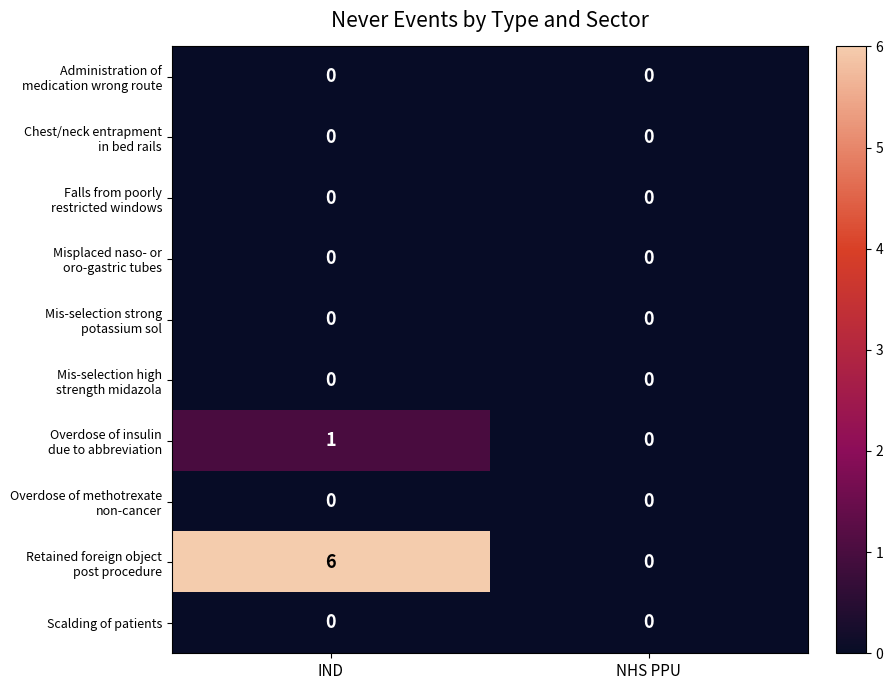

At which category is the sum across all series the highest?

IND